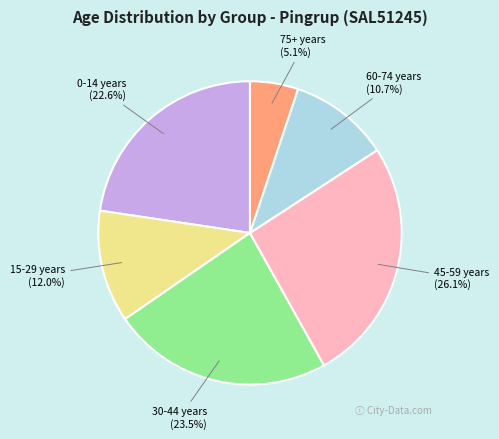

Is 15-29 years the majority of the pie?

No